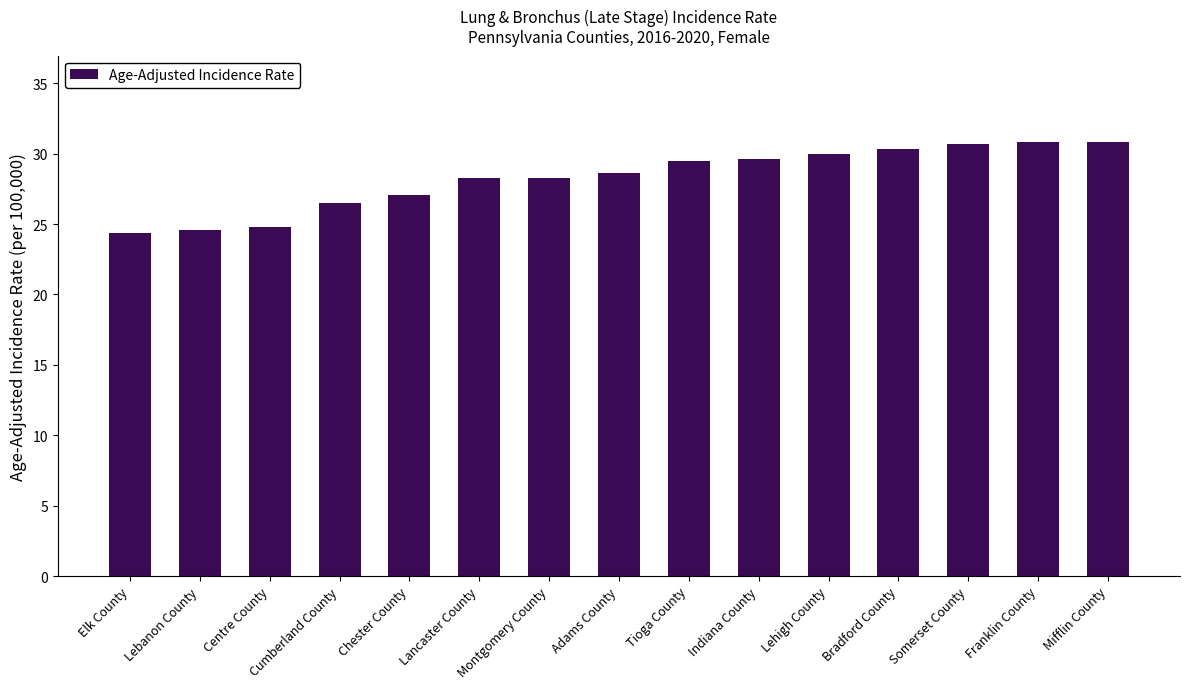

What is the change in value from Centre County to Lancaster County?

+3.5